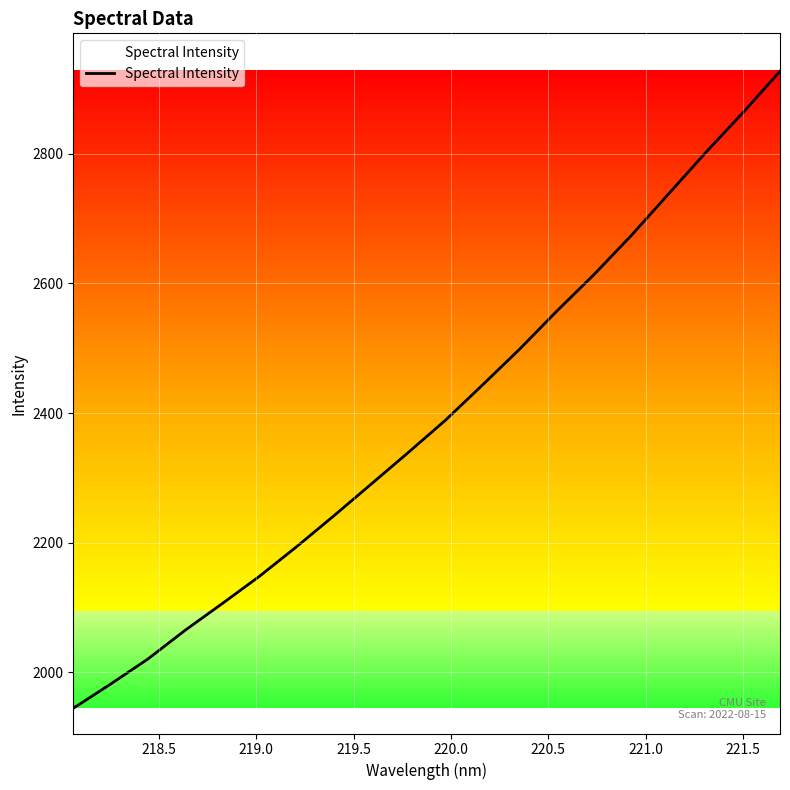

What is the smallest value displayed?

1944.5